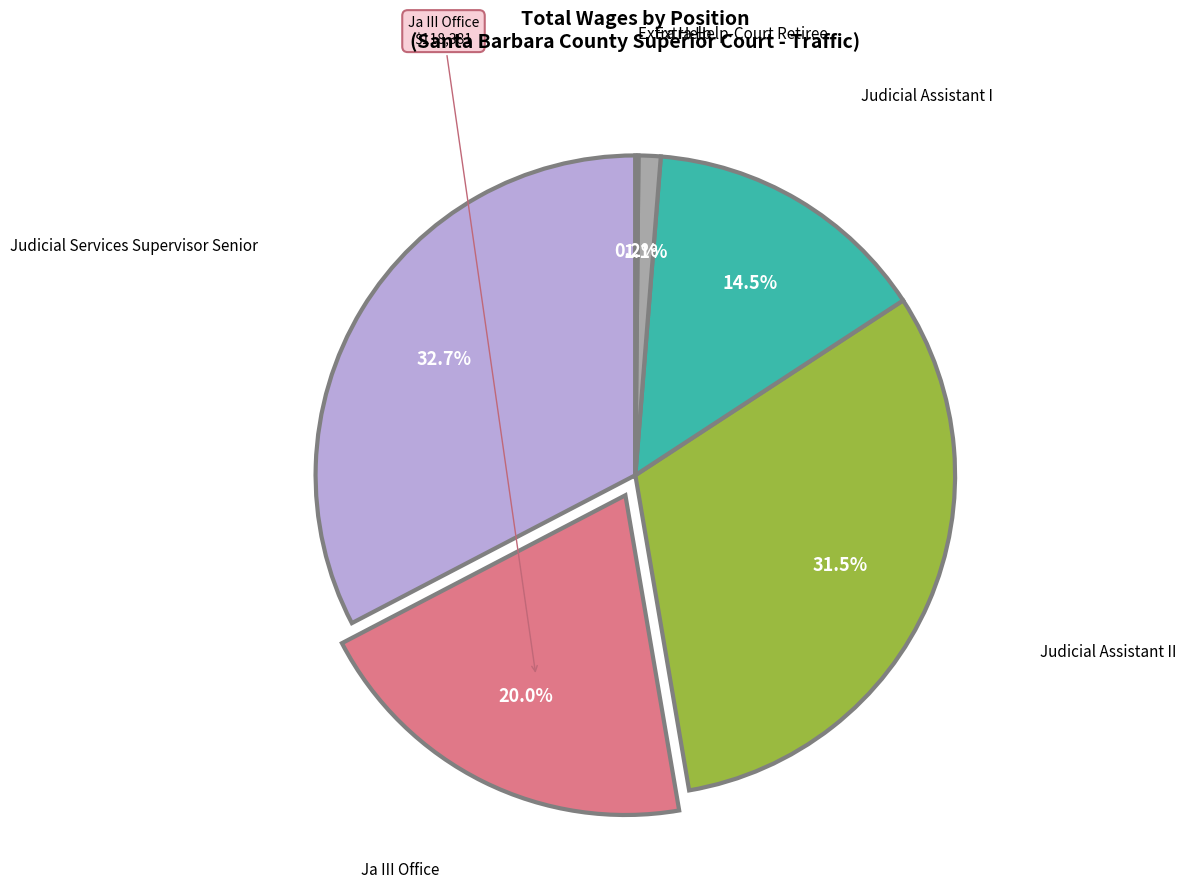

Which has a higher value, Judicial Assistant II or Judicial Assistant I?

Judicial Assistant II